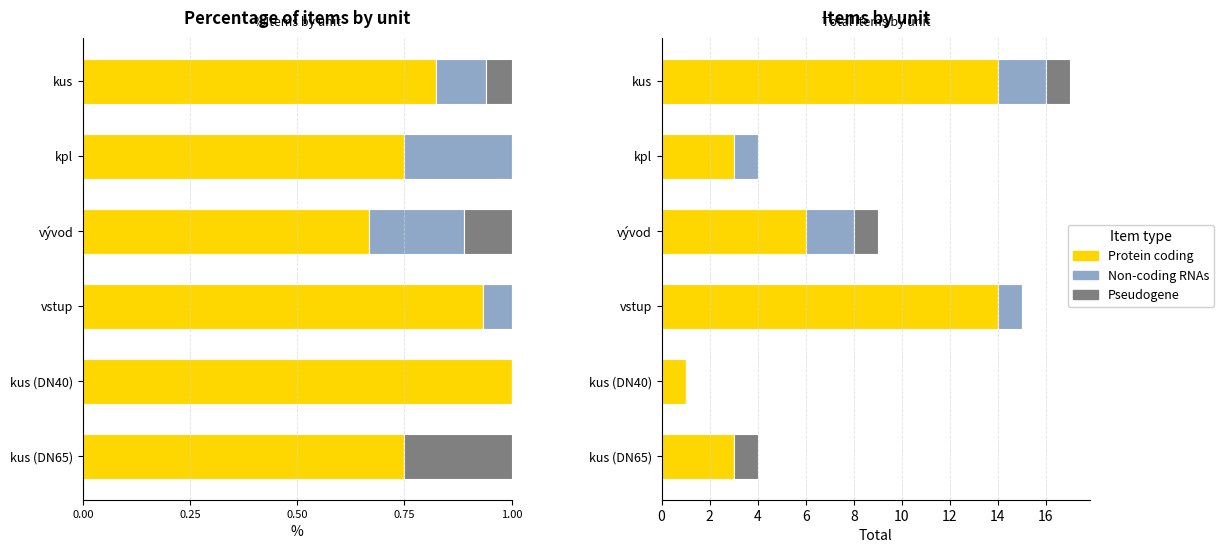

At kus (DN65), list the series in order from largest to smallest.

Protein coding, Pseudogene, Non-coding RNAs